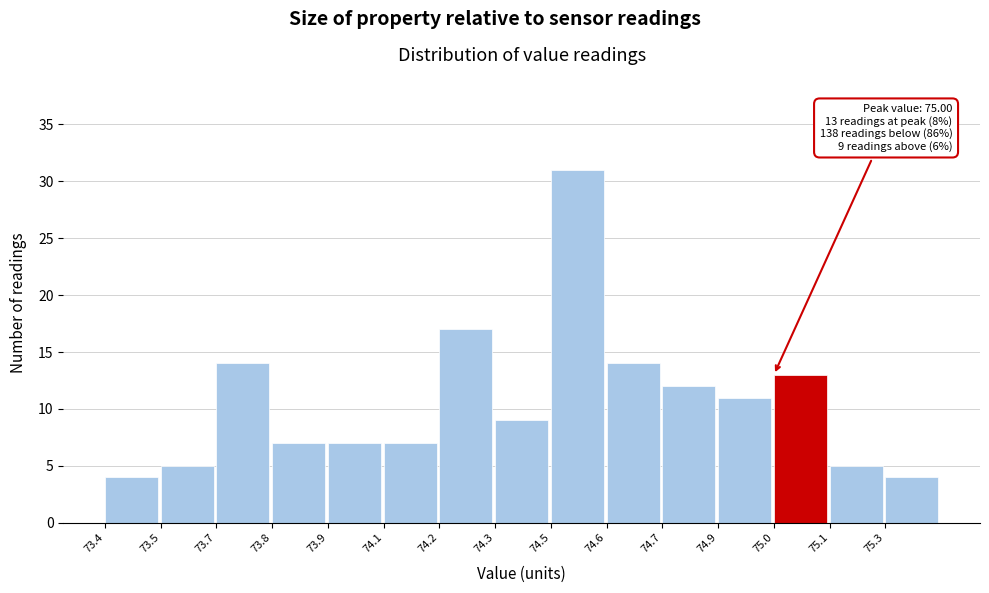

Reading left to right, what are all the values shown in this chart?

4	5	14	7	7	7	17	9	31	14	12	11	13	5	4